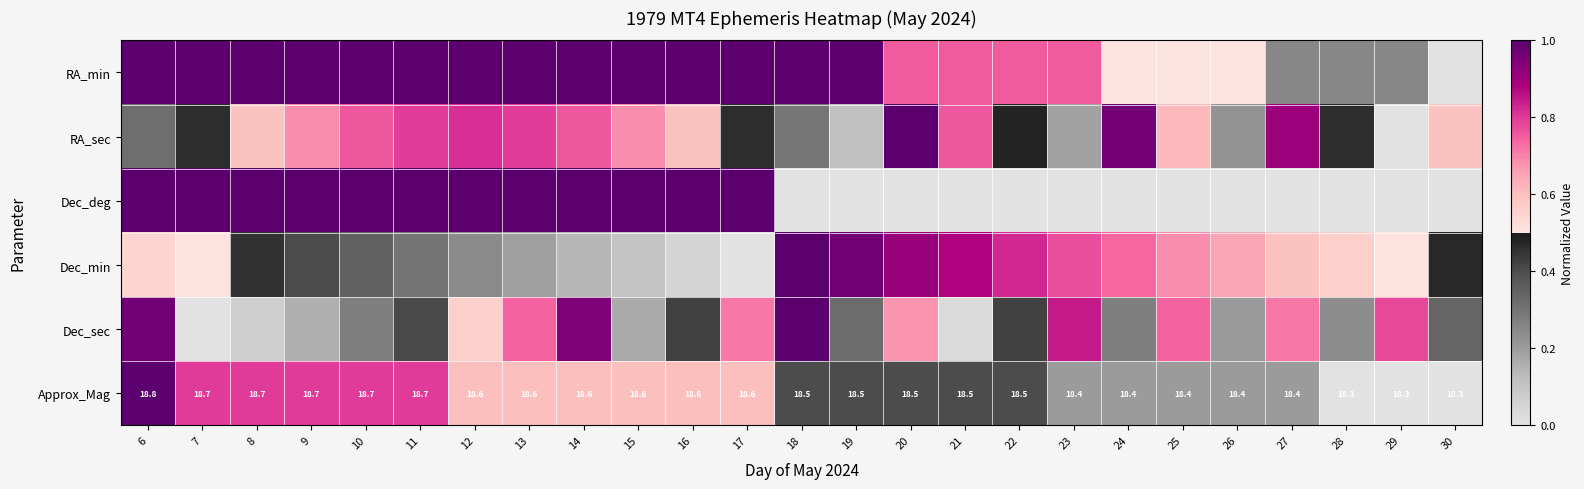

Which category has the lowest value in the Approx_Mag series?

28